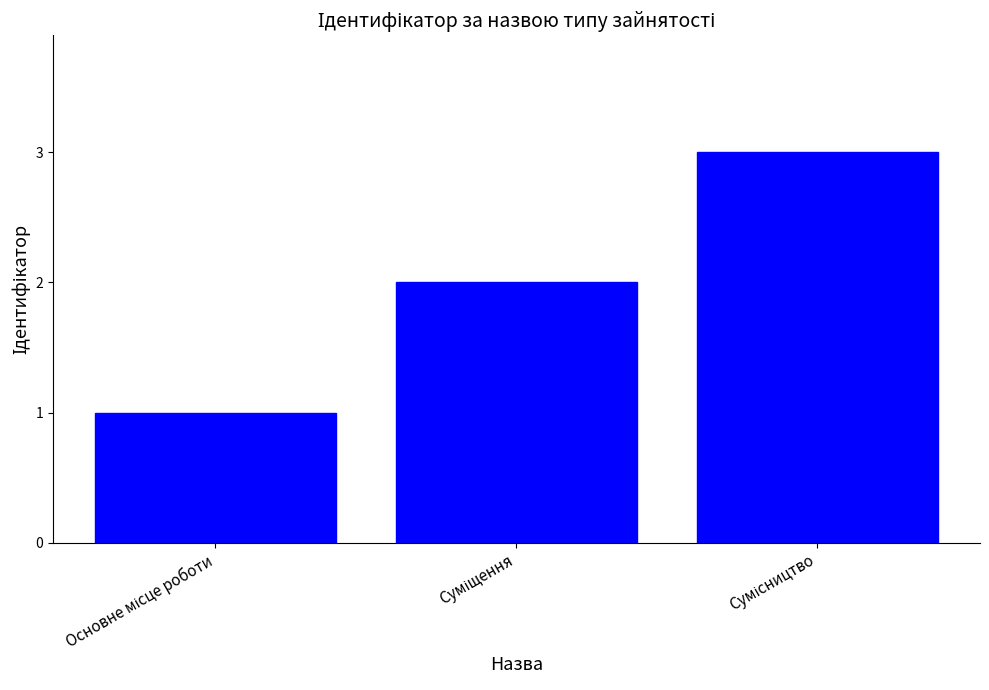

Count the values in the range 1 to 3.

3